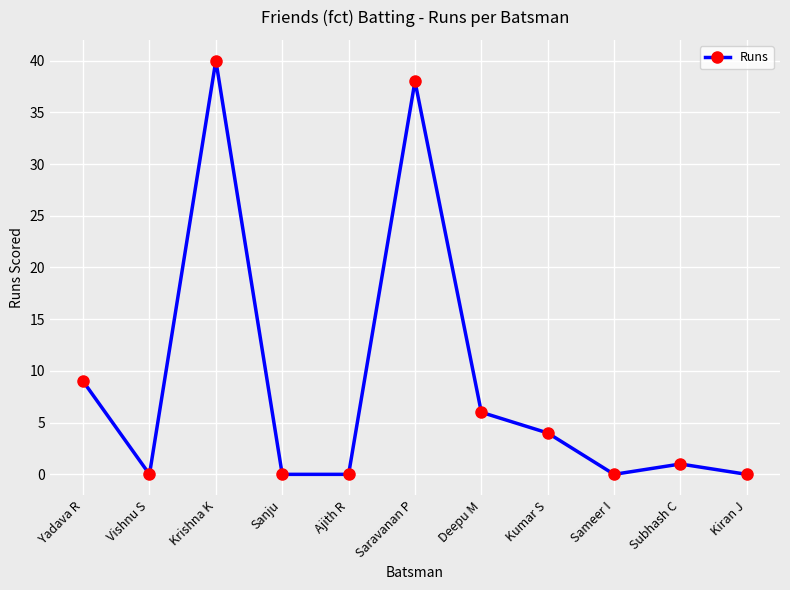

What is the difference between the second highest and second lowest values?

38